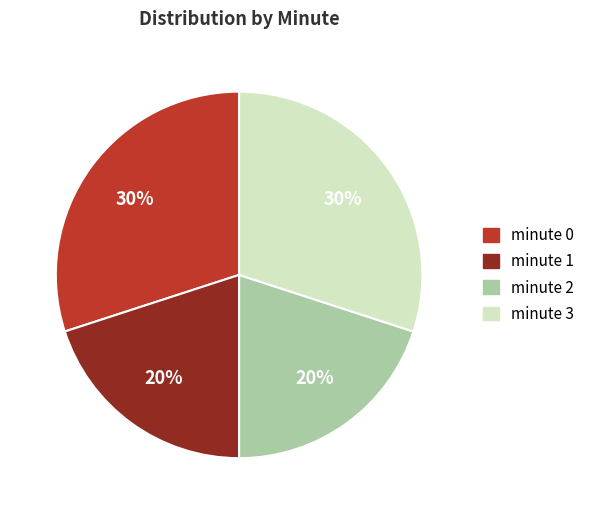

To the nearest percent, what portion does minute 0 represent?

30%